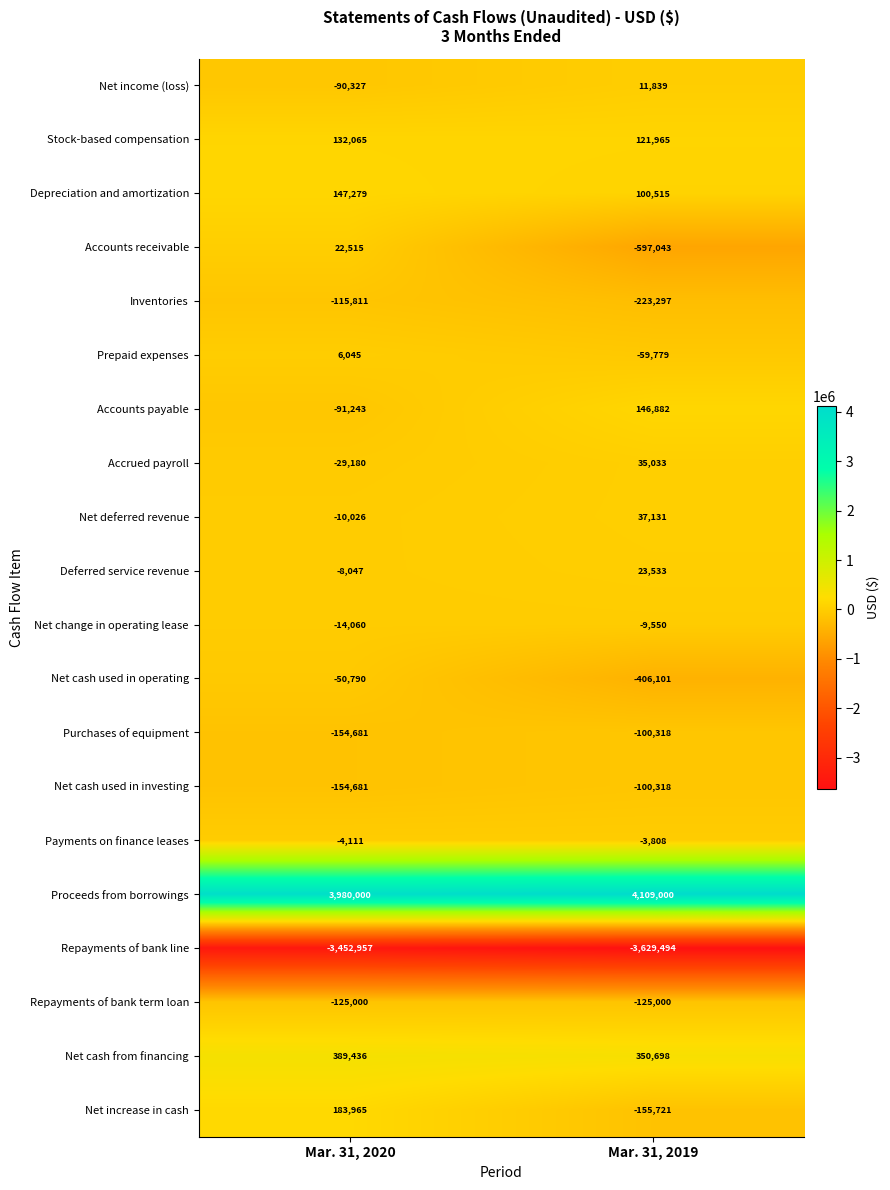

Which series has the largest range (max minus min)?

Accounts receivable